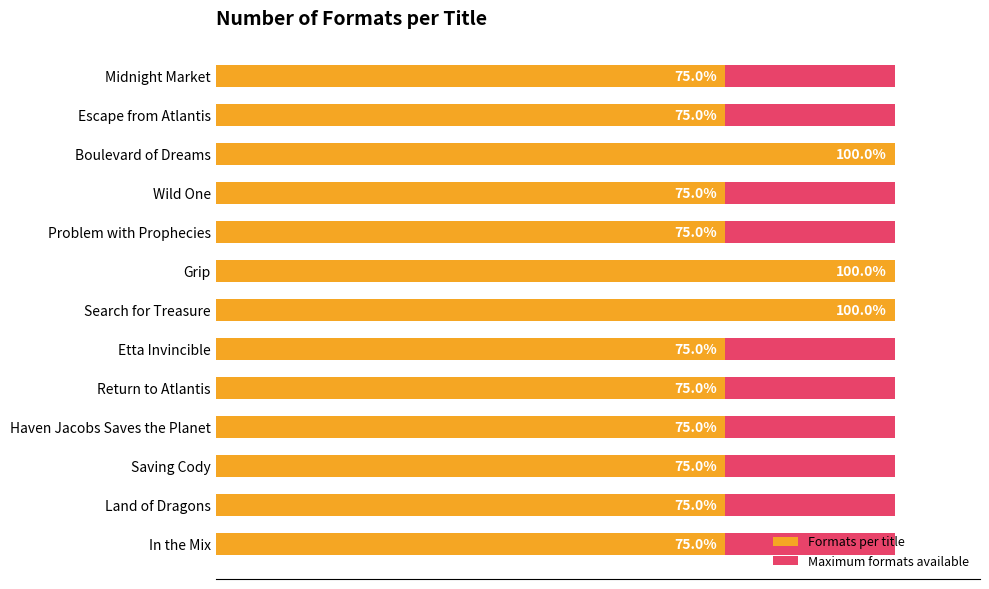

Between 11 and 12, which series saw the biggest shift?

Maximum formats available